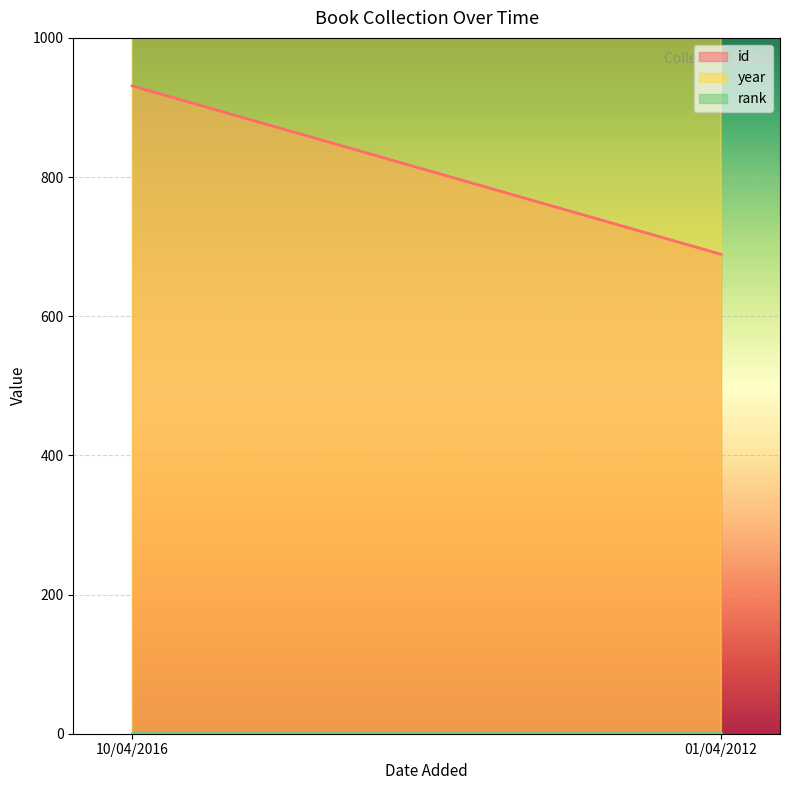

How many id values are between 689 and 931?

2